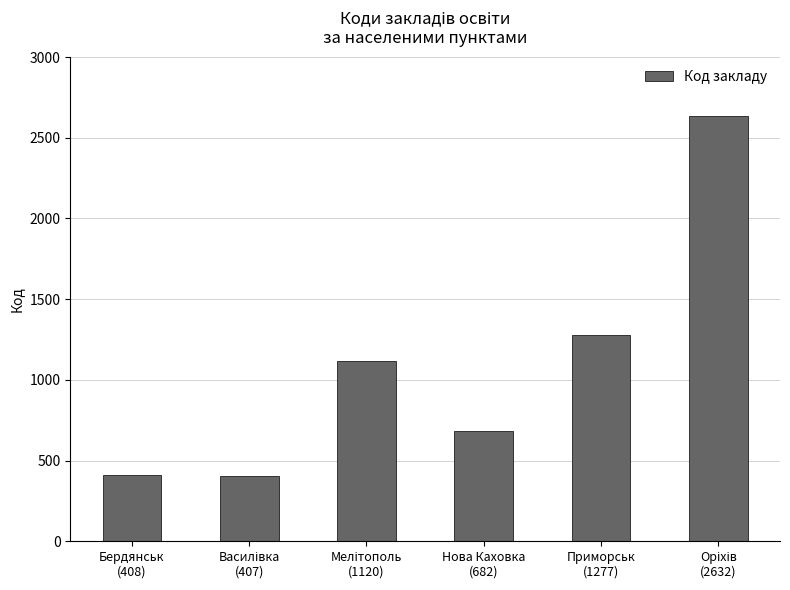

How many data points does each series have?

6